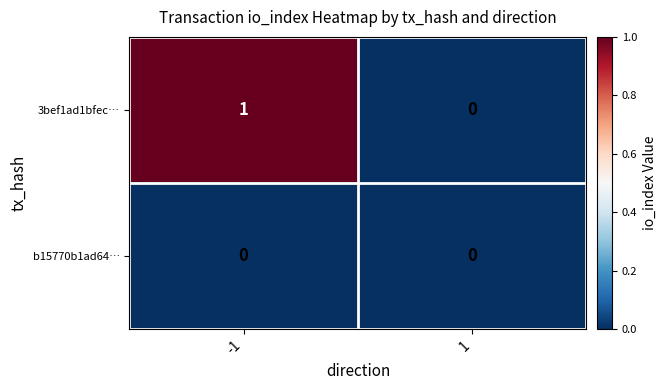

Count the number of categories in the chart.

2